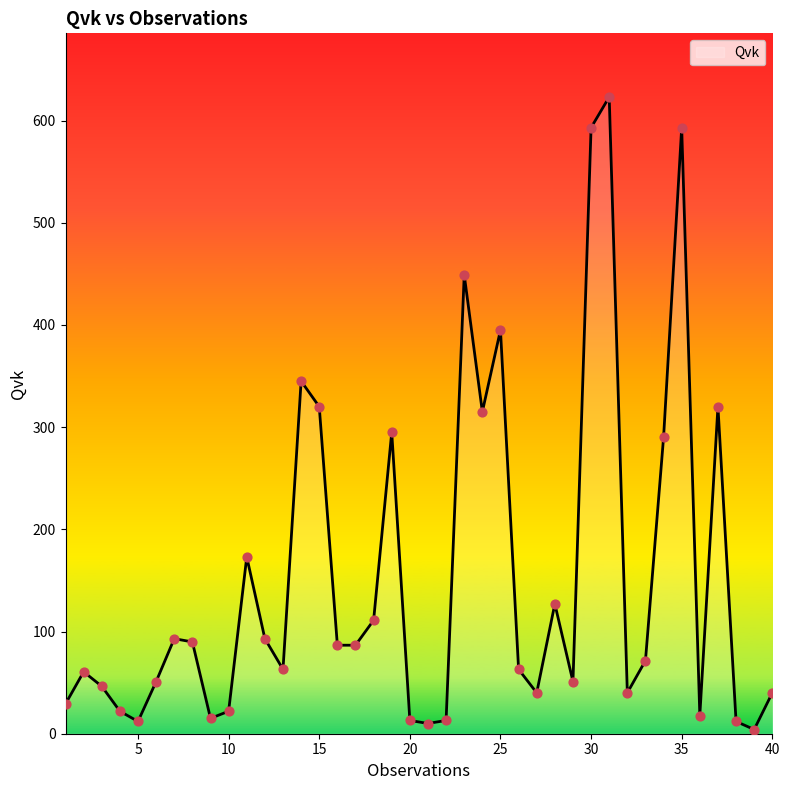

What is the maximum value shown in the chart?

623.0